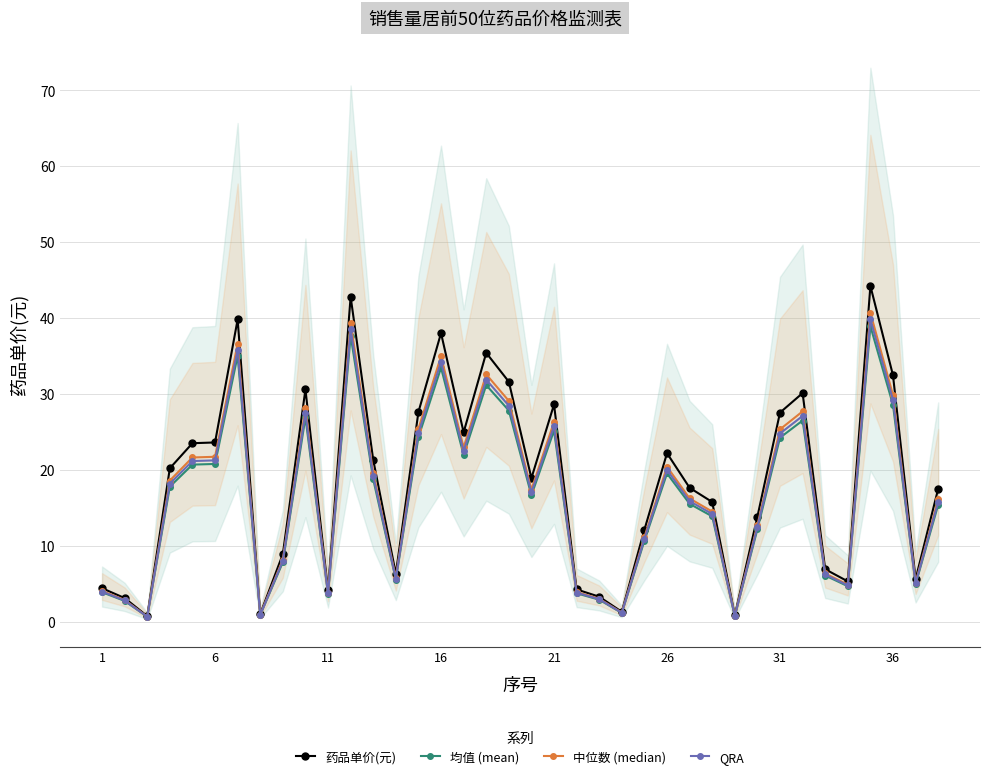

Read the 均值 (mean) value at 11.

3.6